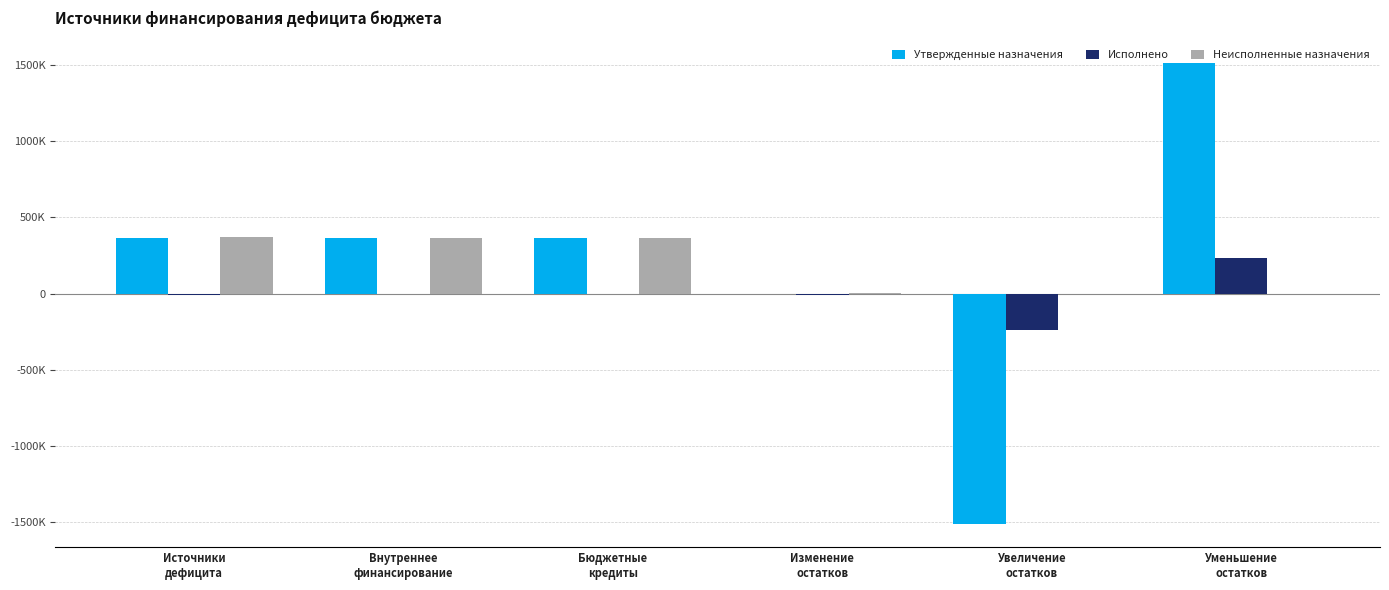

Are the bars horizontal?

No